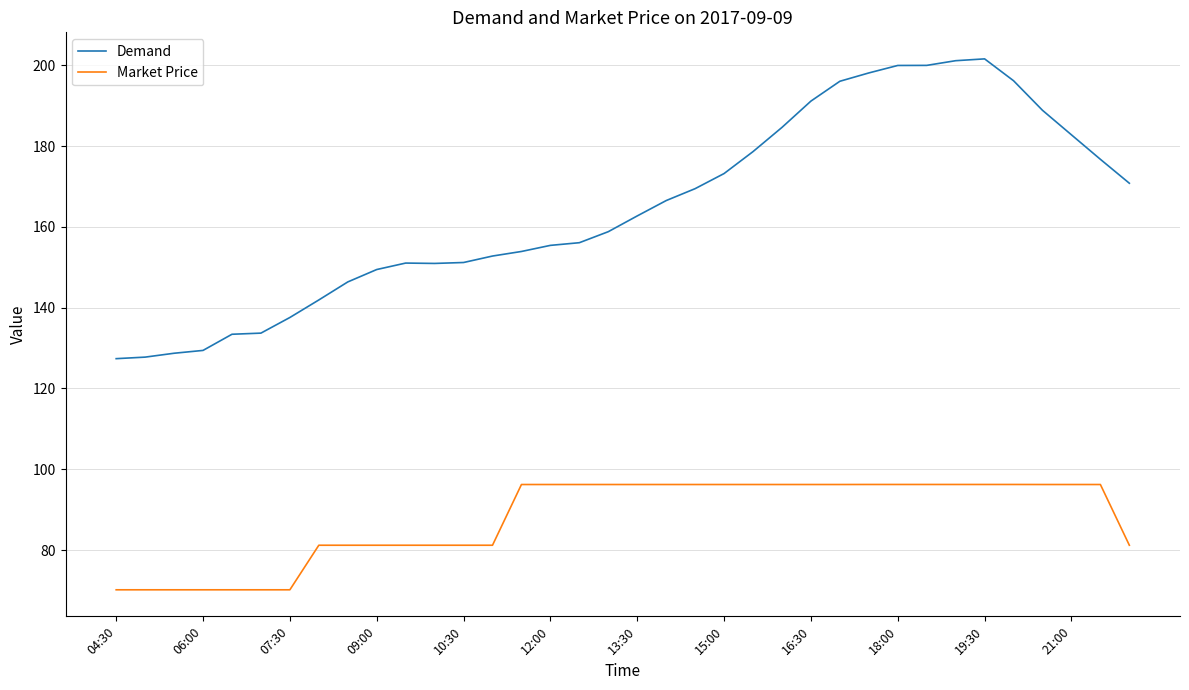

List the series in order of their peak value, lowest first.

Market Price, Demand